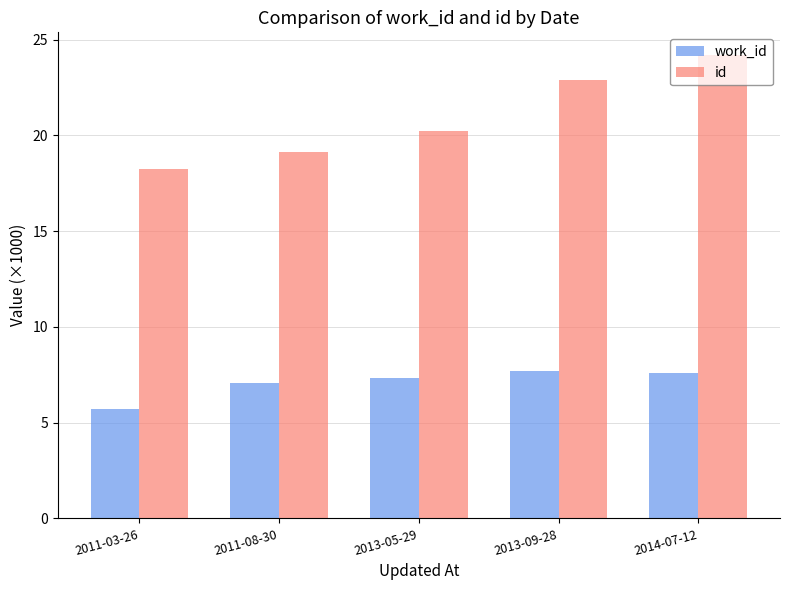

How many bars are there in each group?

2